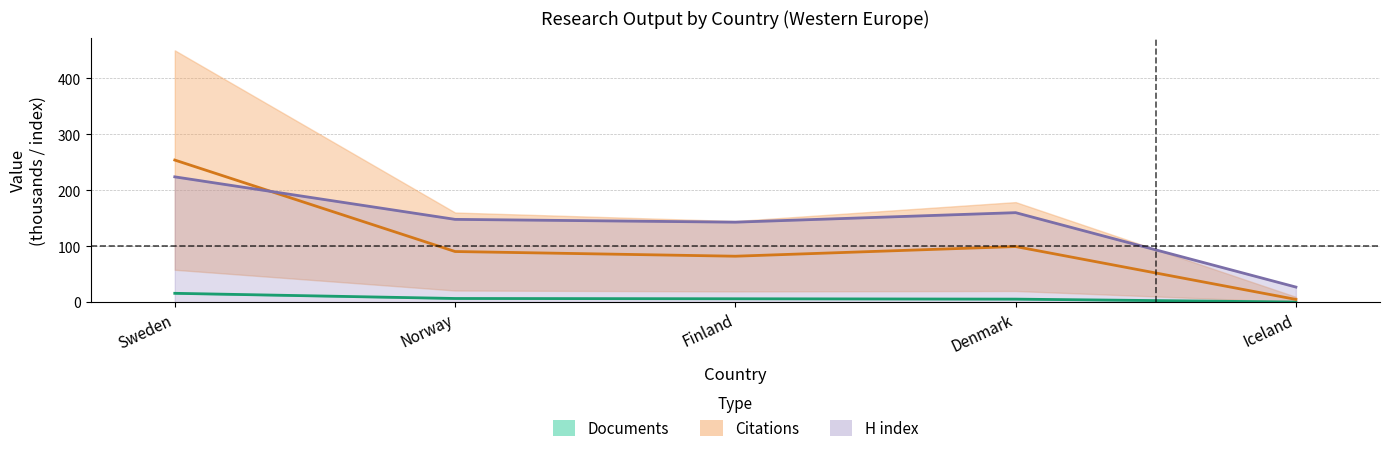

Which category has the lowest value across all series?

Iceland